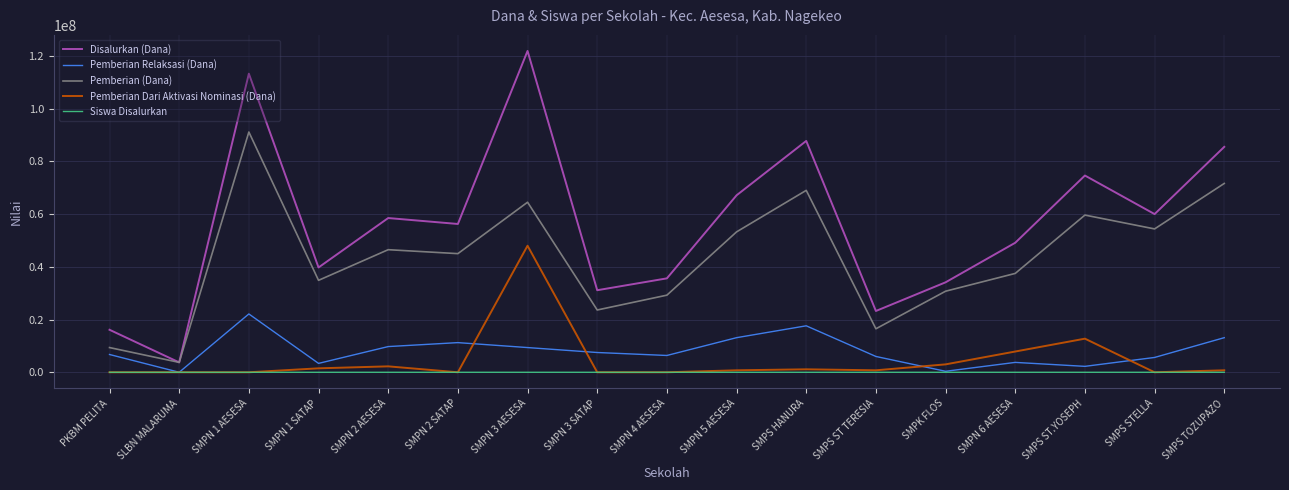

What is the spread (max minus min) of values at SMPN 5 AESESA?

67124886